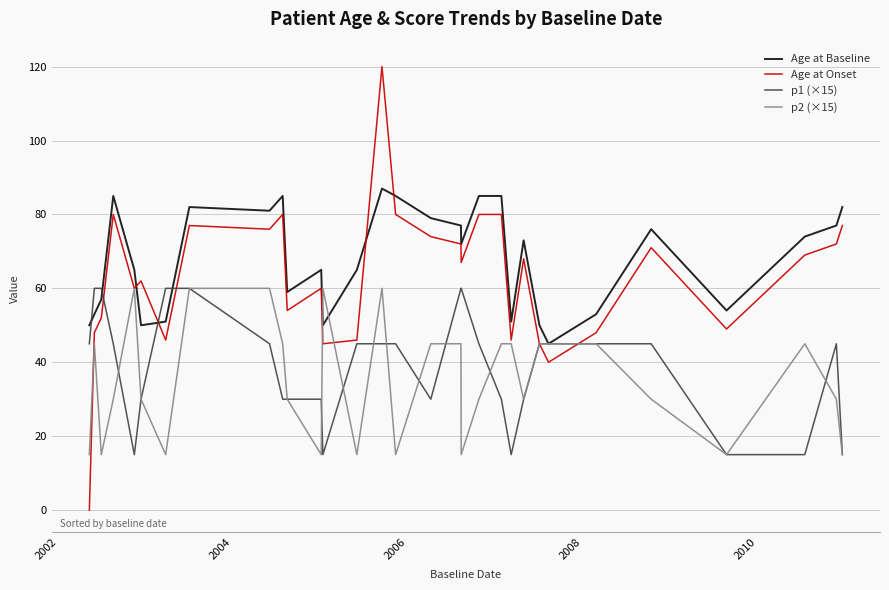

What is the difference between the maximum and minimum values in the Age at Onset series?

120